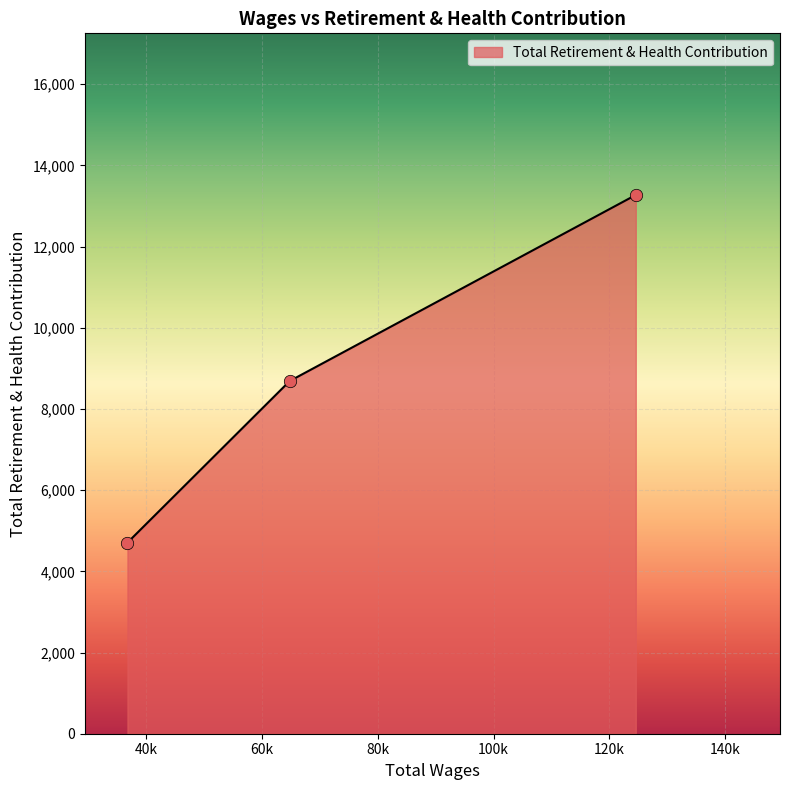

What is the maximum value shown in the chart?

13272